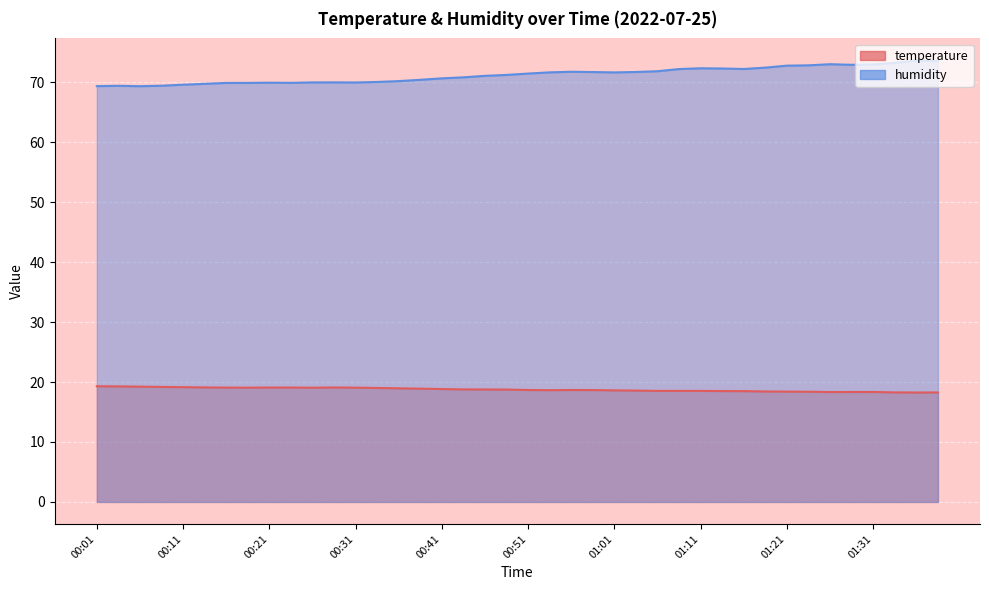

Which series has the widest spread of values?

humidity